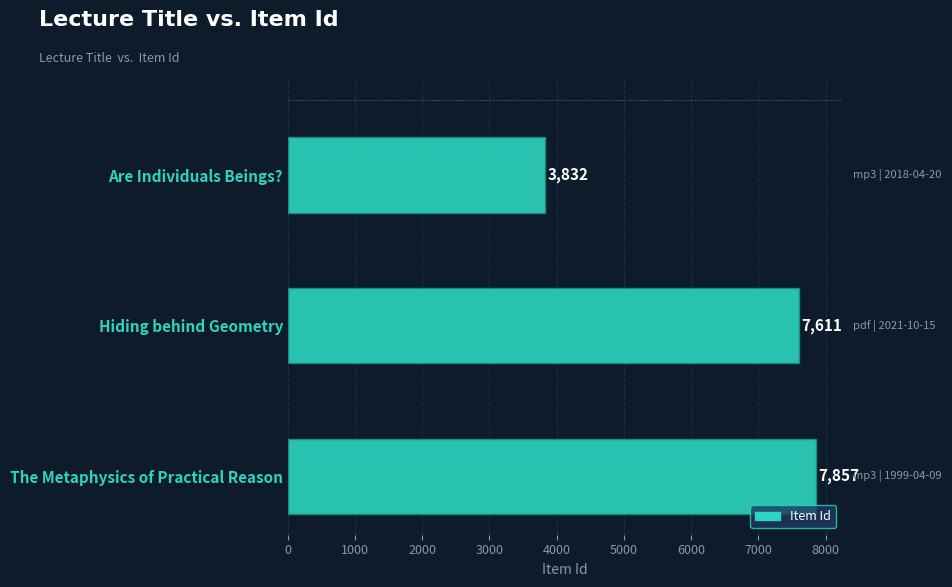

Which category has the highest value across all series?

The Metaphysics of Practical Reason